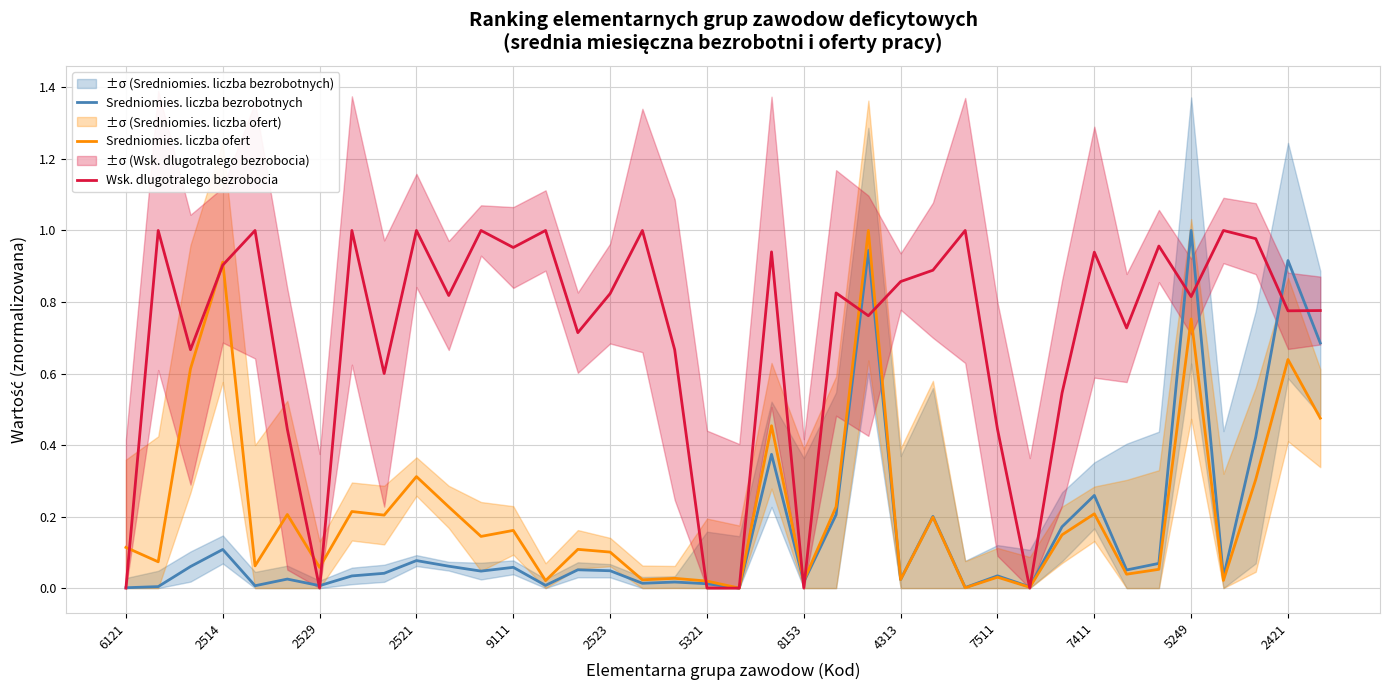

Rank the series by their maximum value, from lowest to highest.

Sredniomies. liczba bezrobotnych, Sredniomies. liczba ofert, Wsk. dlugotralego bezrobocia